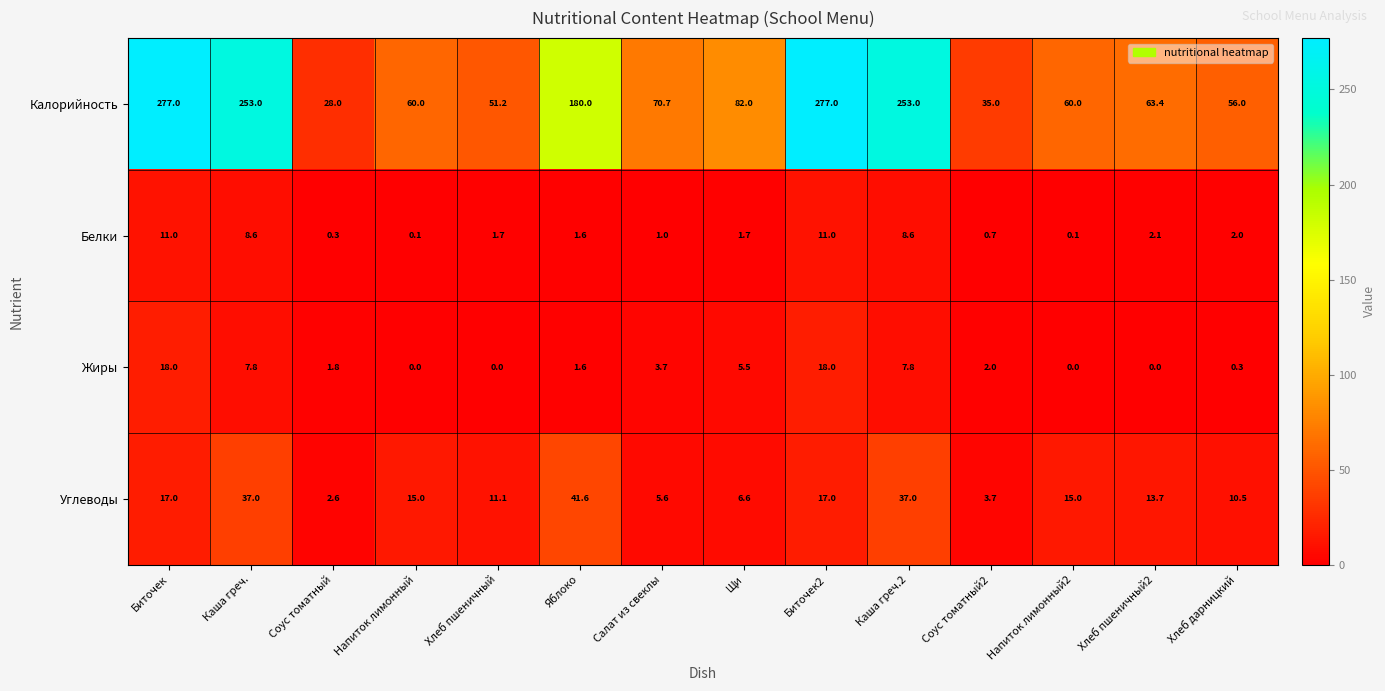

Is it true that Белки equals 2.0 at Хлеб дарницкий?

True